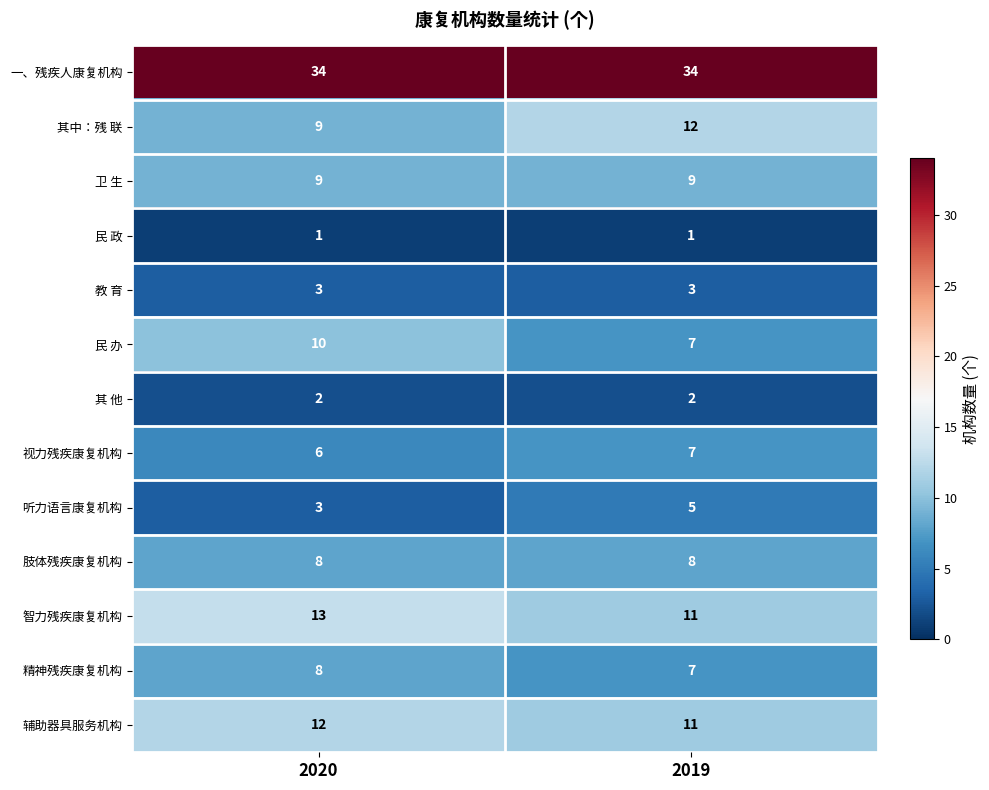

What is the smallest value displayed?

1